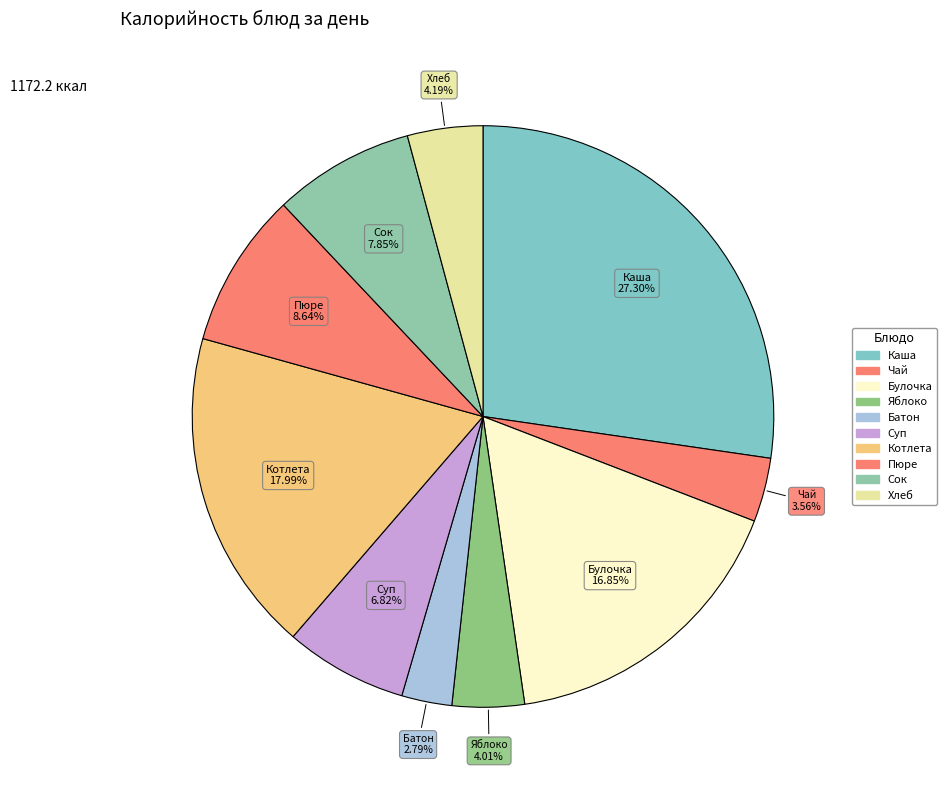

Count the number of slices in the pie.

10